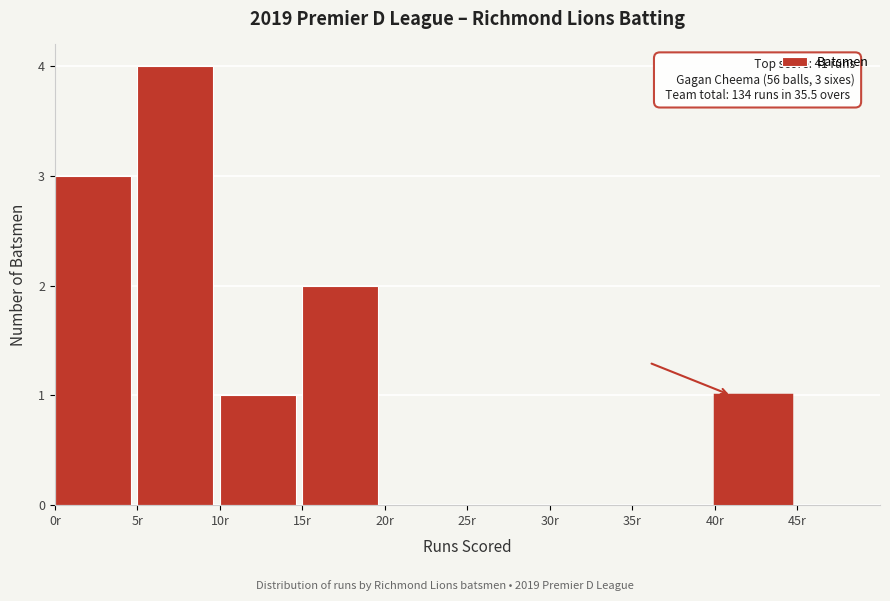

Over which range of the x-axis is the bar tallest?

5 to 10